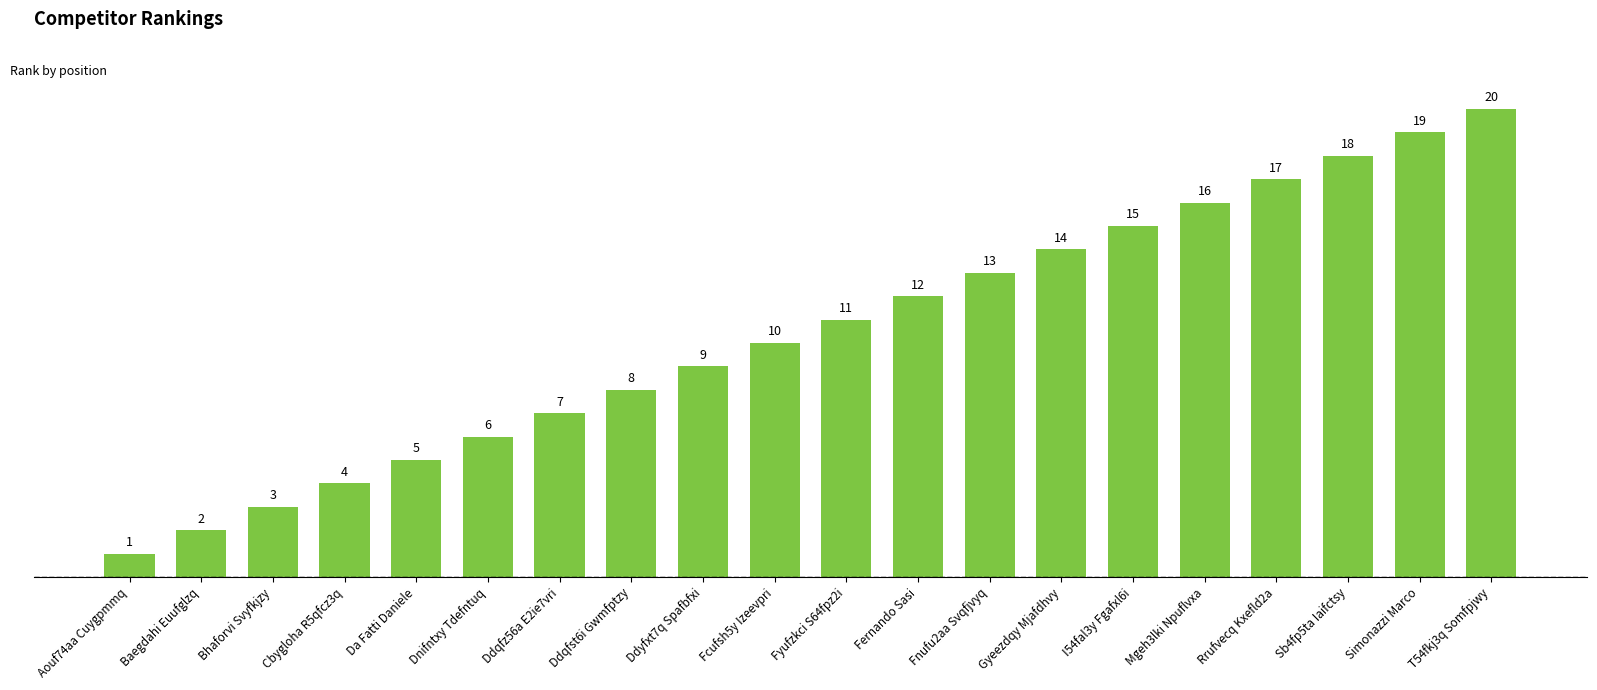

The value at Cbygloha R5qfcz3q is 2. True or false?

False